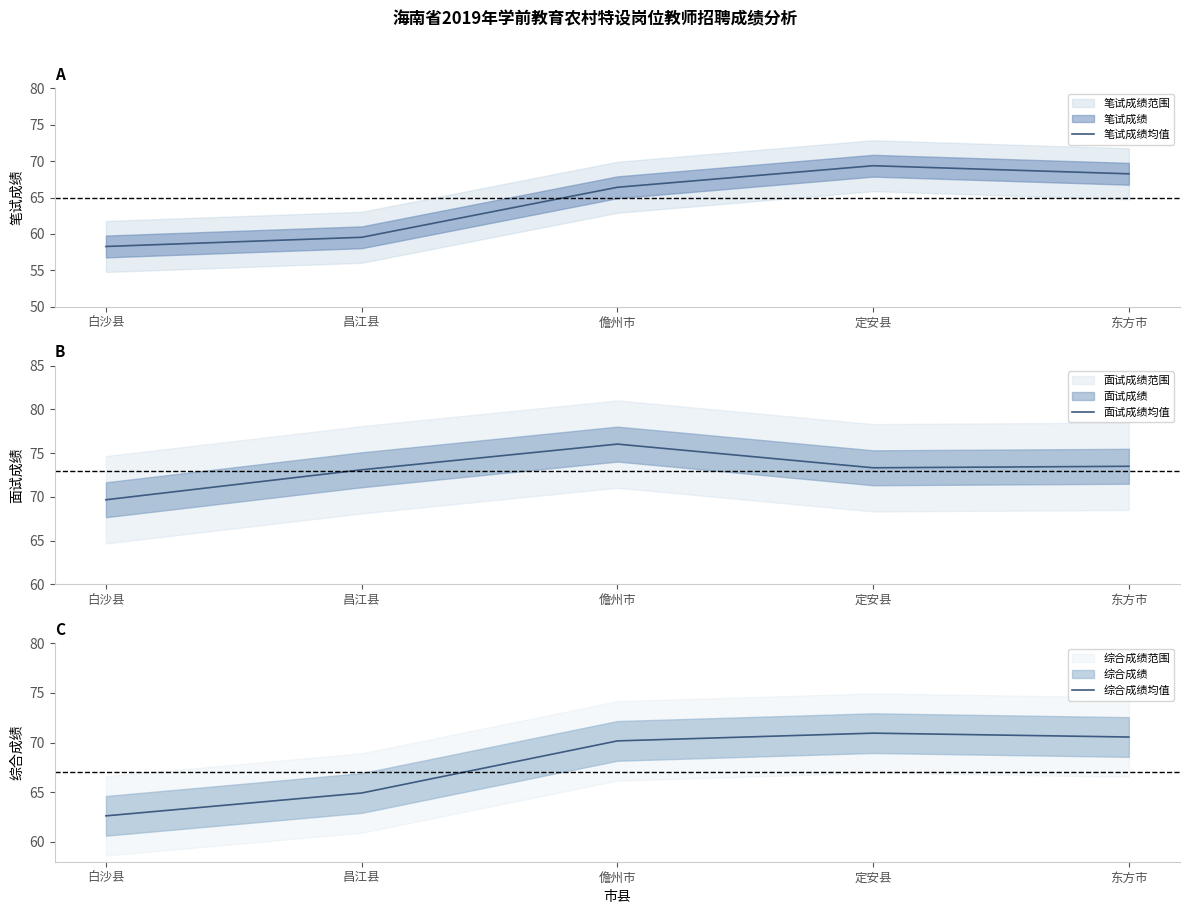

Which category has the highest value across all series?

儋州市